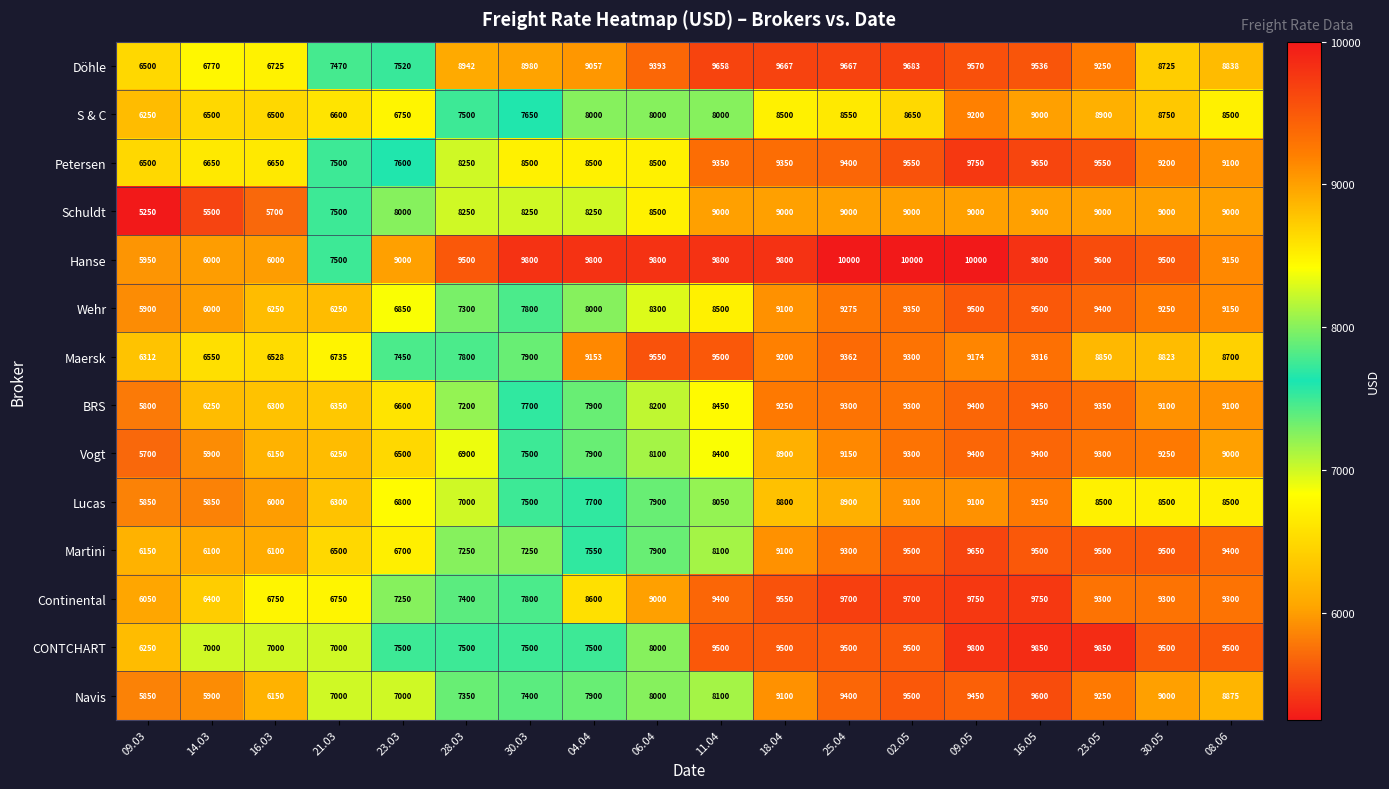

Read the Döhle value at 16.03.

6725